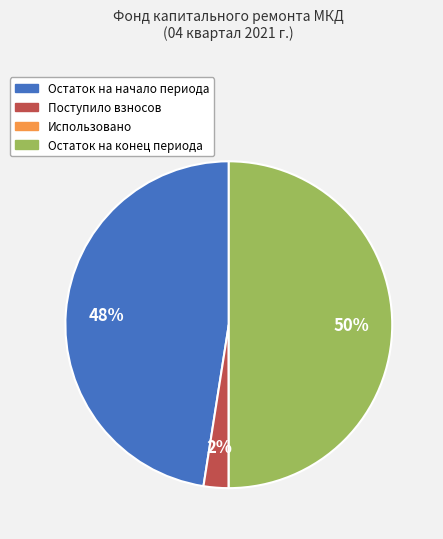

Which slice is the largest?

Остаток на конец периода